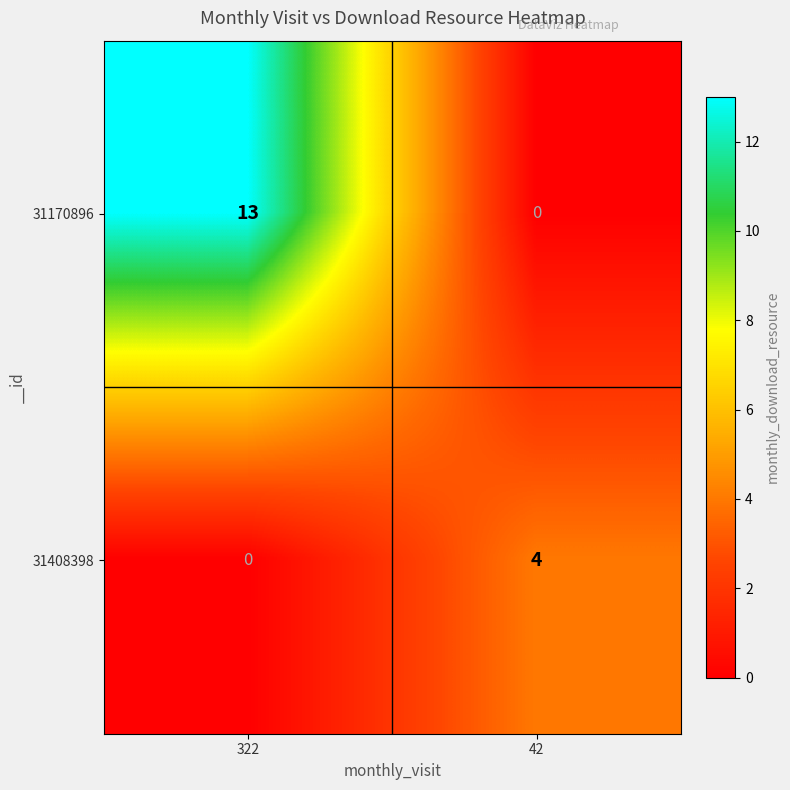

What is the sum of the 31170896 values at 322 and 42?

13